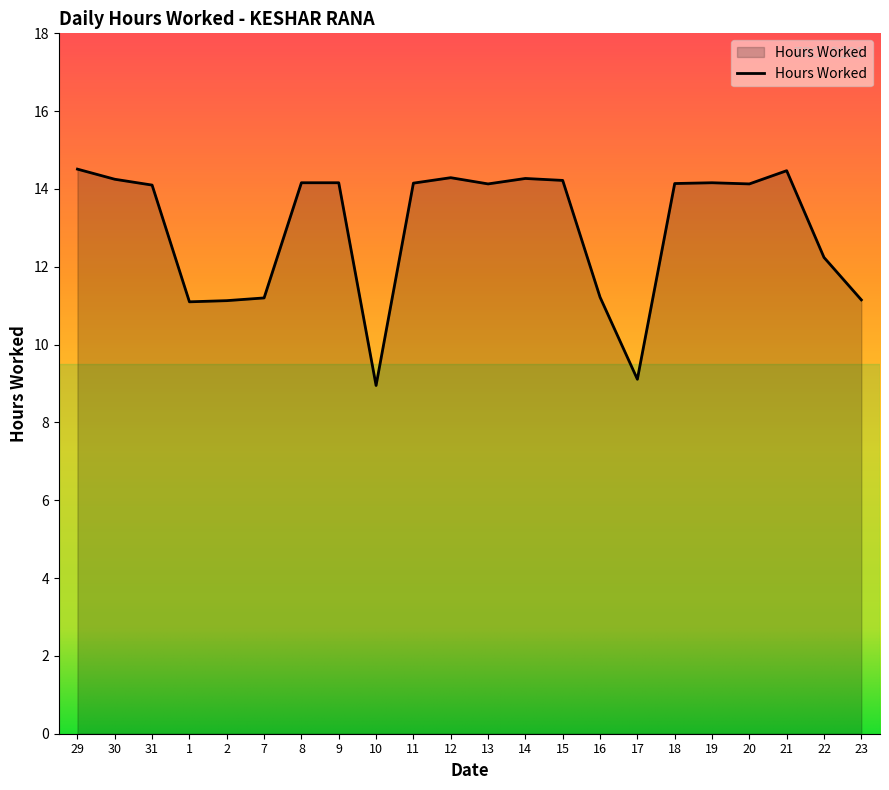

What position from the left is 11?

10